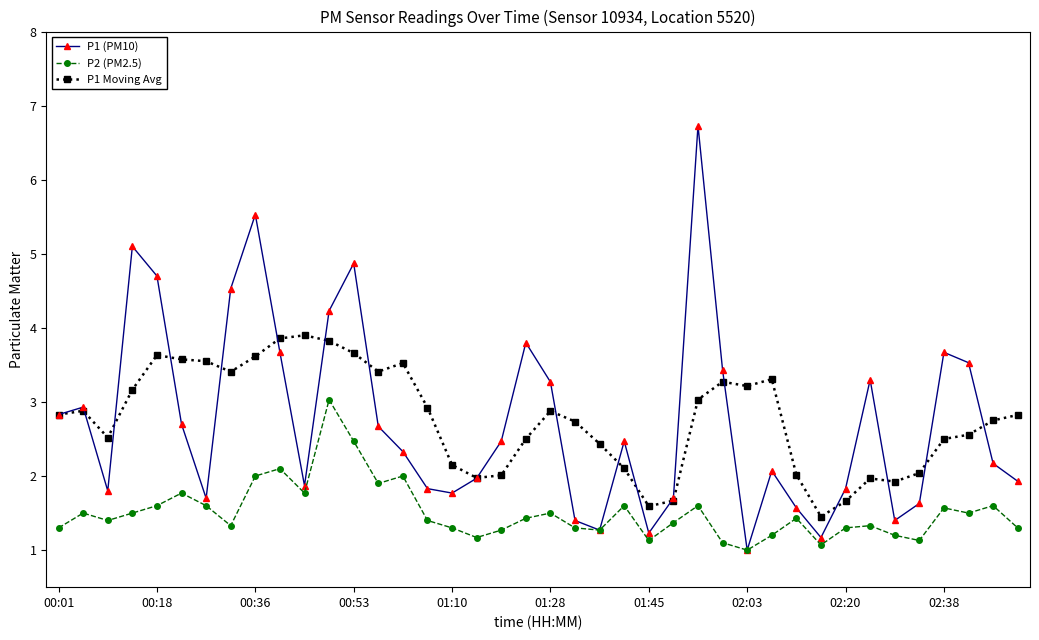

Which series has the largest range (max minus min)?

P1 (PM10)